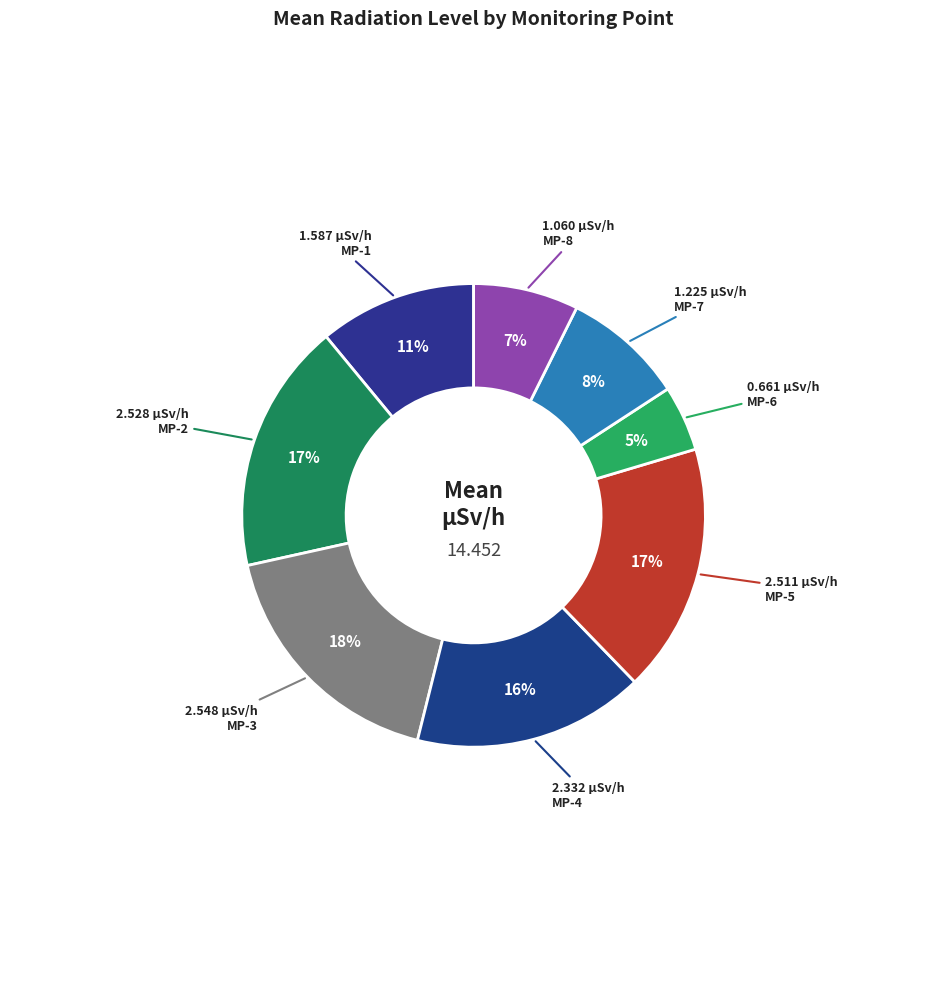

Count the number of slices in the pie.

8